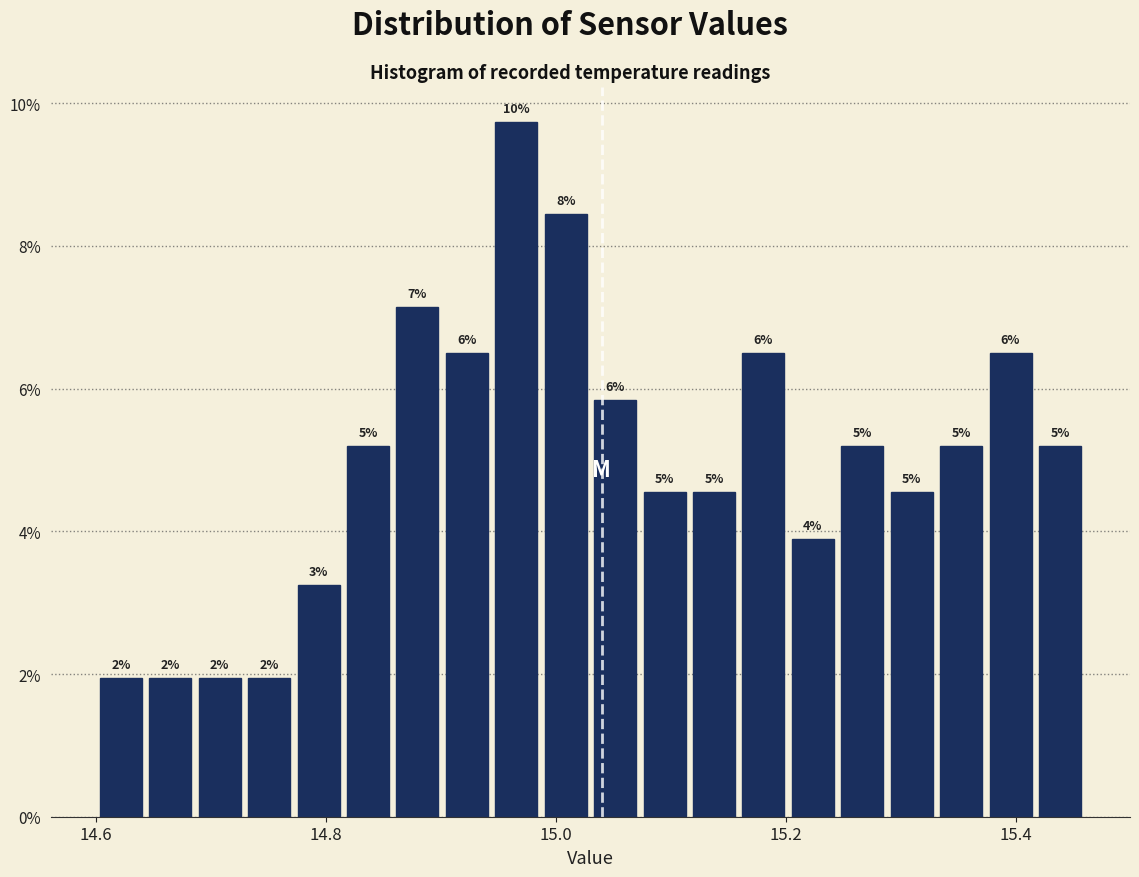

Read against the x-axis, roughly where is the centre of the tallest bar?

14.96